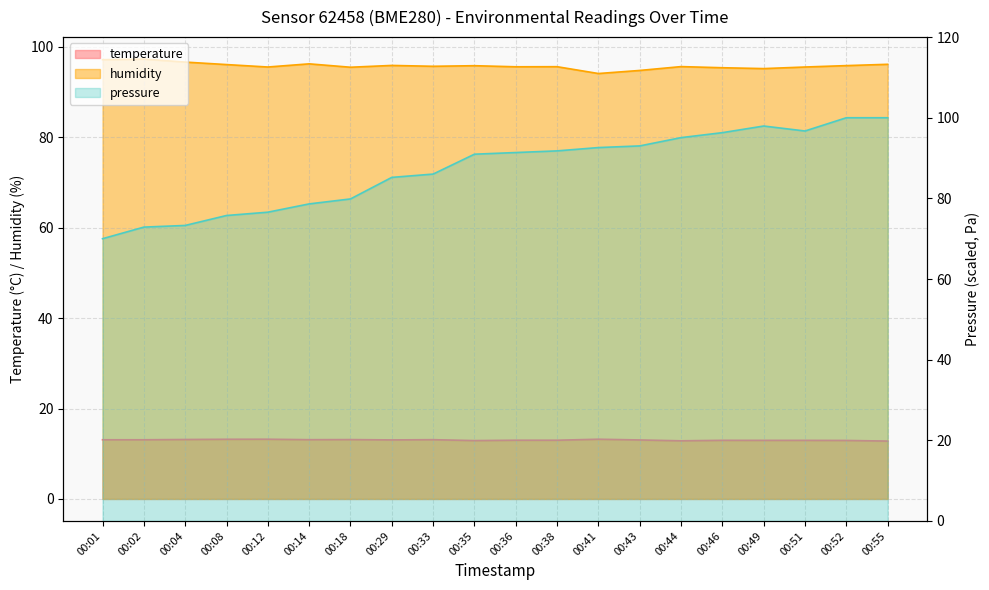

What is the approximate value of pressure at 00:29?

85.2